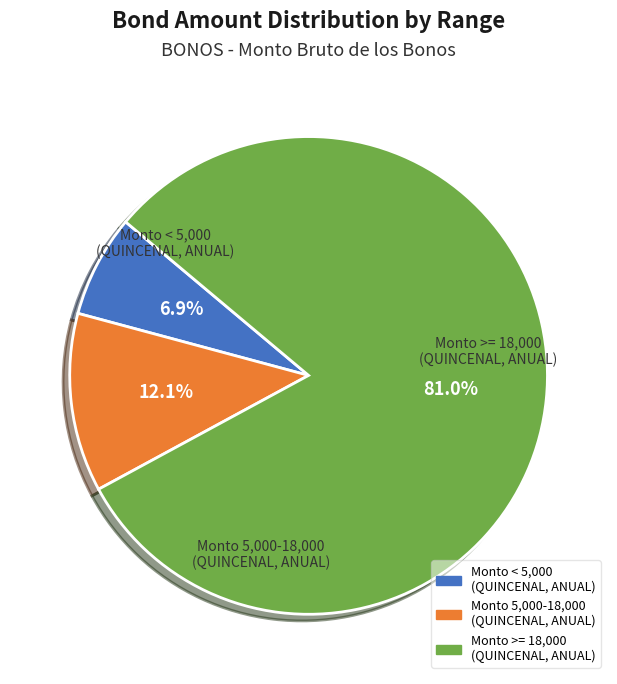

Count the number of slices in the pie.

3